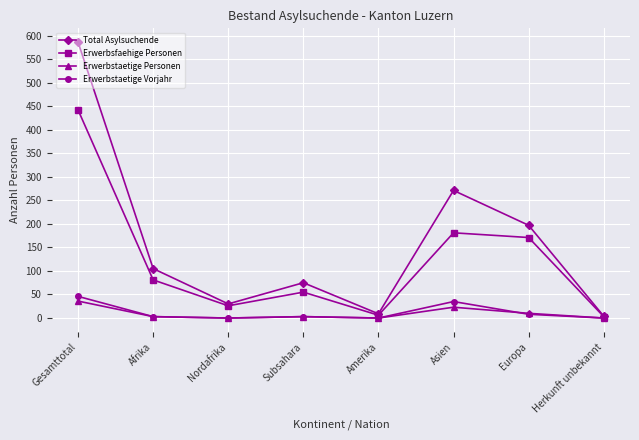

At which label does Erwerbstaetige Personen first exceed 3?

Gesamttotal